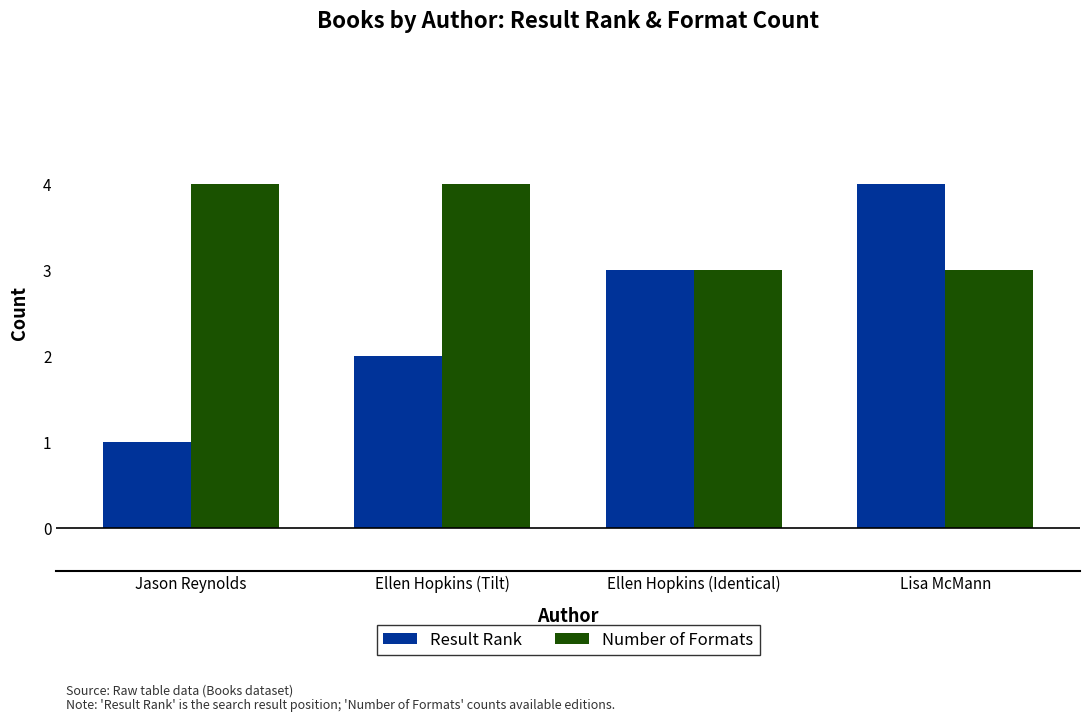

What is the label of the 1st bar from the left?

Jason Reynolds